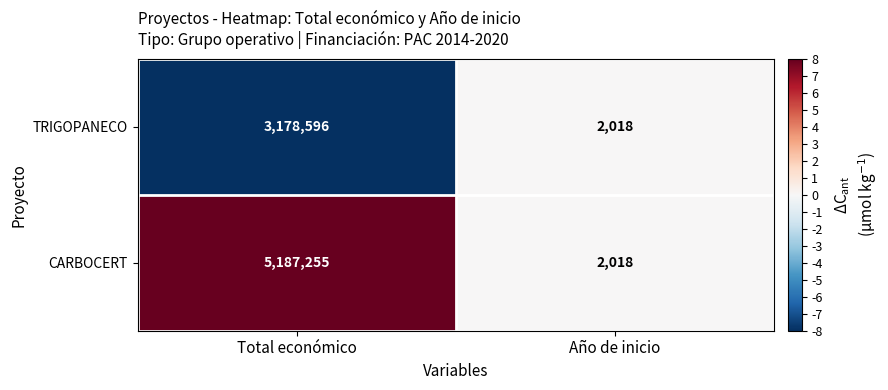

What is the difference between the highest and lowest values at Total económico?

2008659